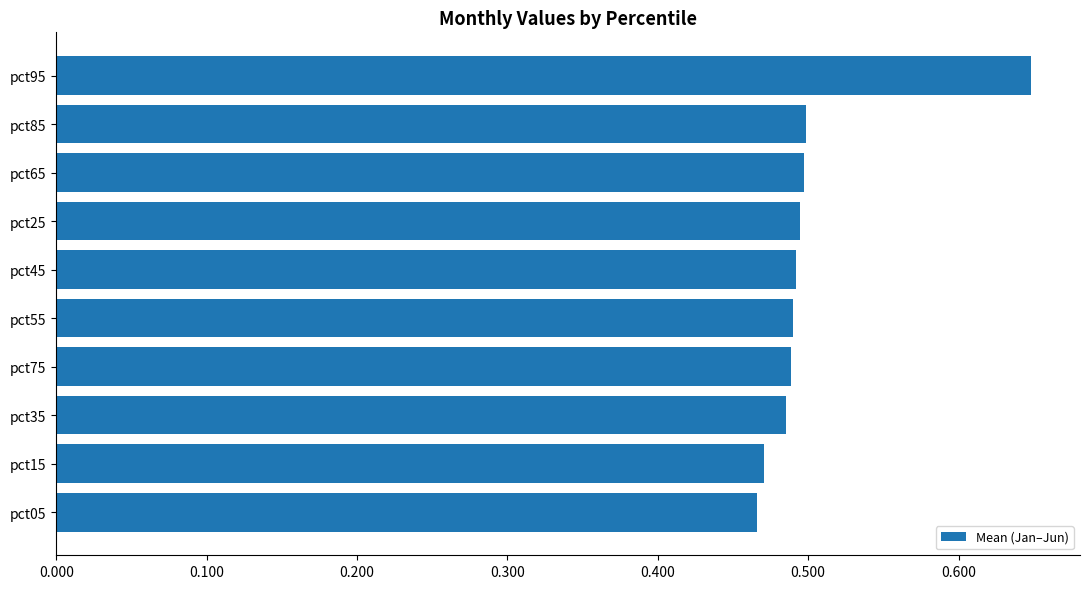

What is the sum of the values at pct55 and pct25?

1.0